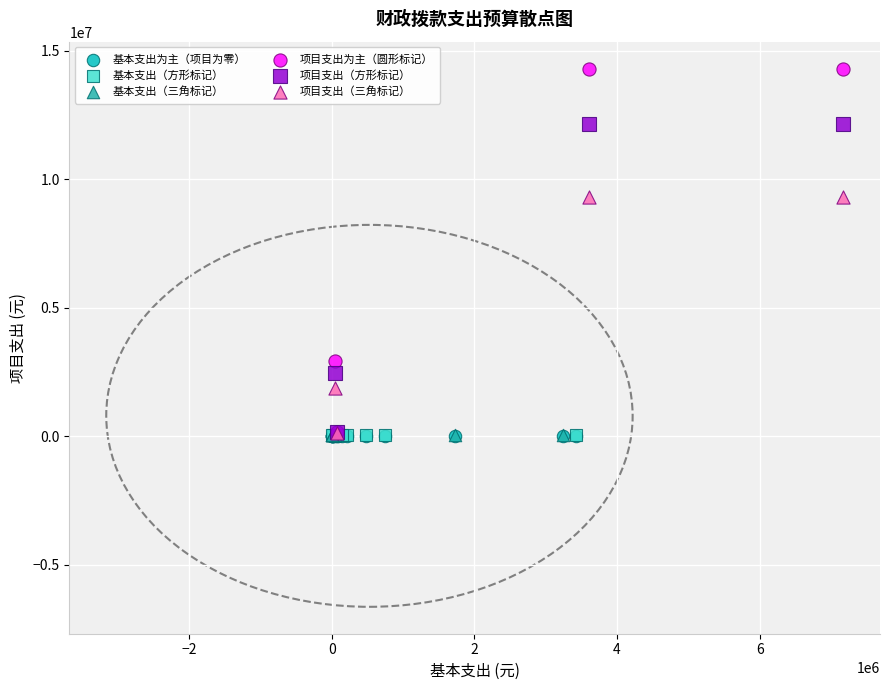

Which series contains the highest Y value?

项目支出为主（圆形标记）